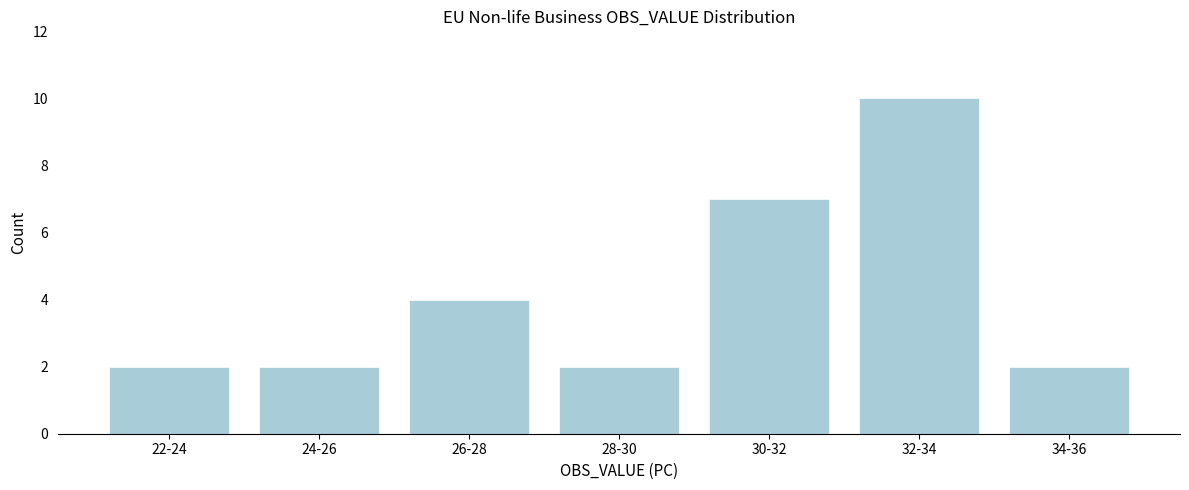

Reading left to right, transcribe all the data shown in this chart.

22-24=2	24-26=2	26-28=4	28-30=2	30-32=7	32-34=10	34-36=2